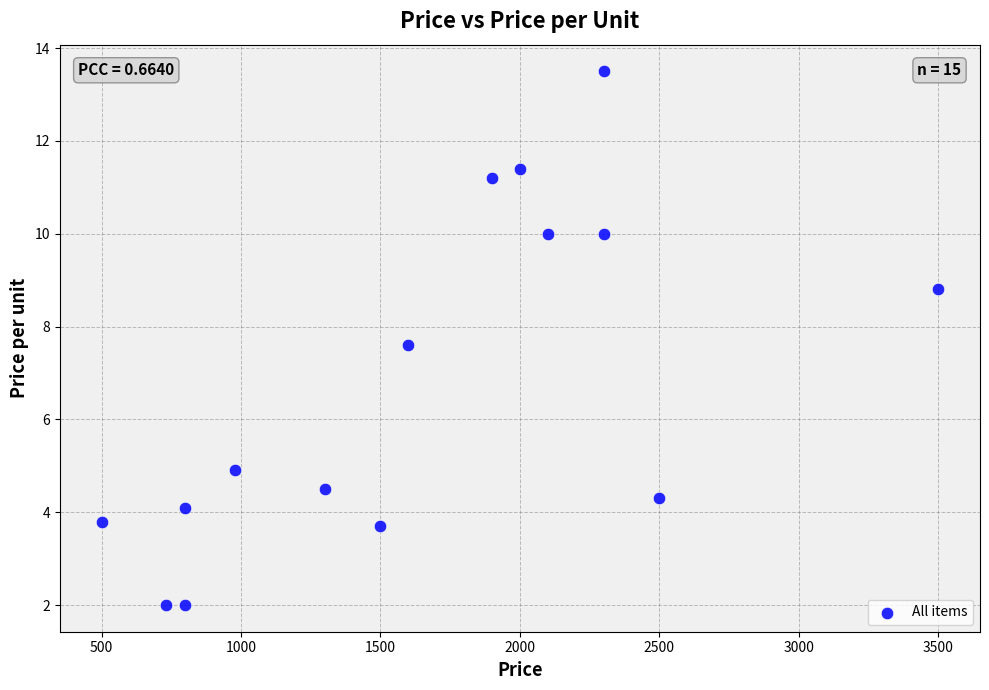

What Y value in the scatter plot is closest to 7?

7.6